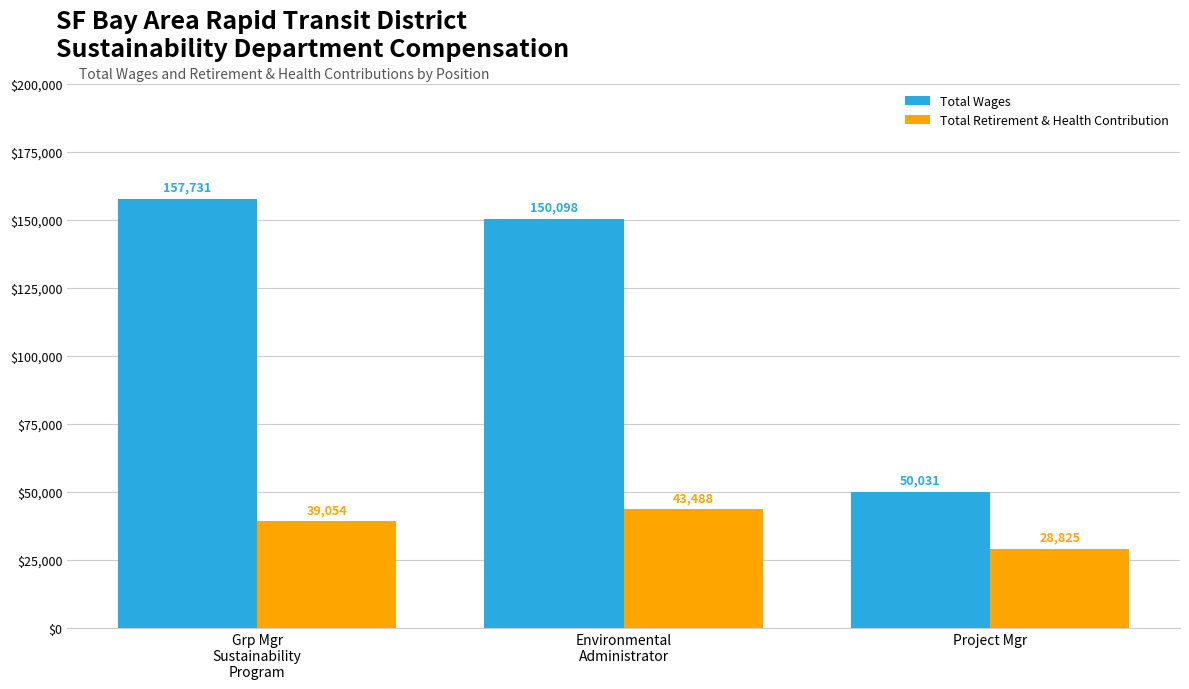

What is the label of the 3rd bar from the right?

Grp Mgr
Sustainability
Program